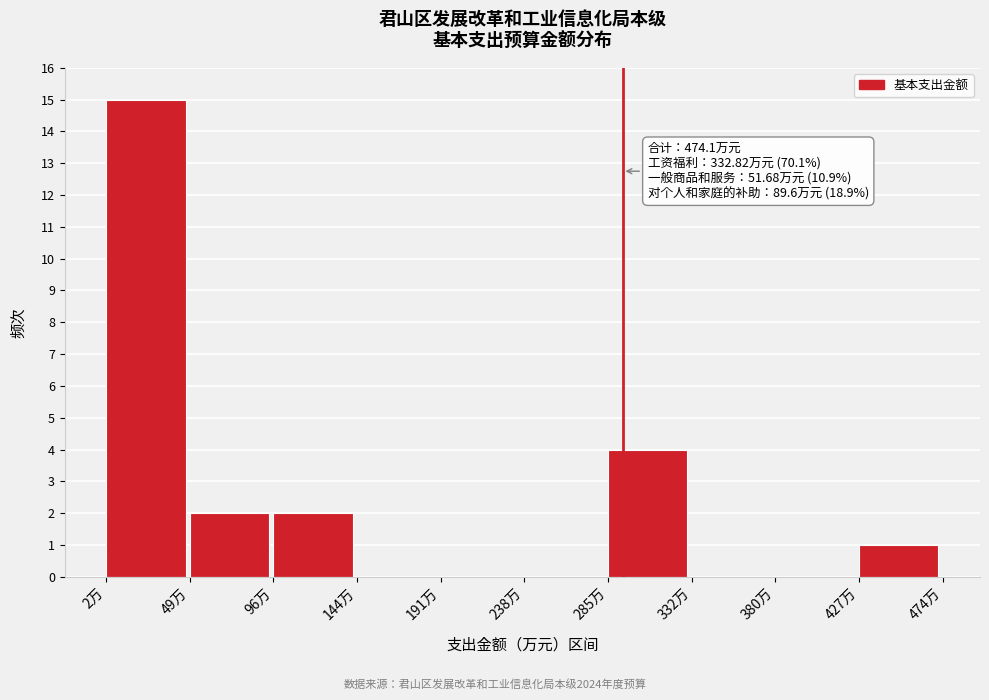

Which range on the x-axis has the tallest bar?

0 to 50